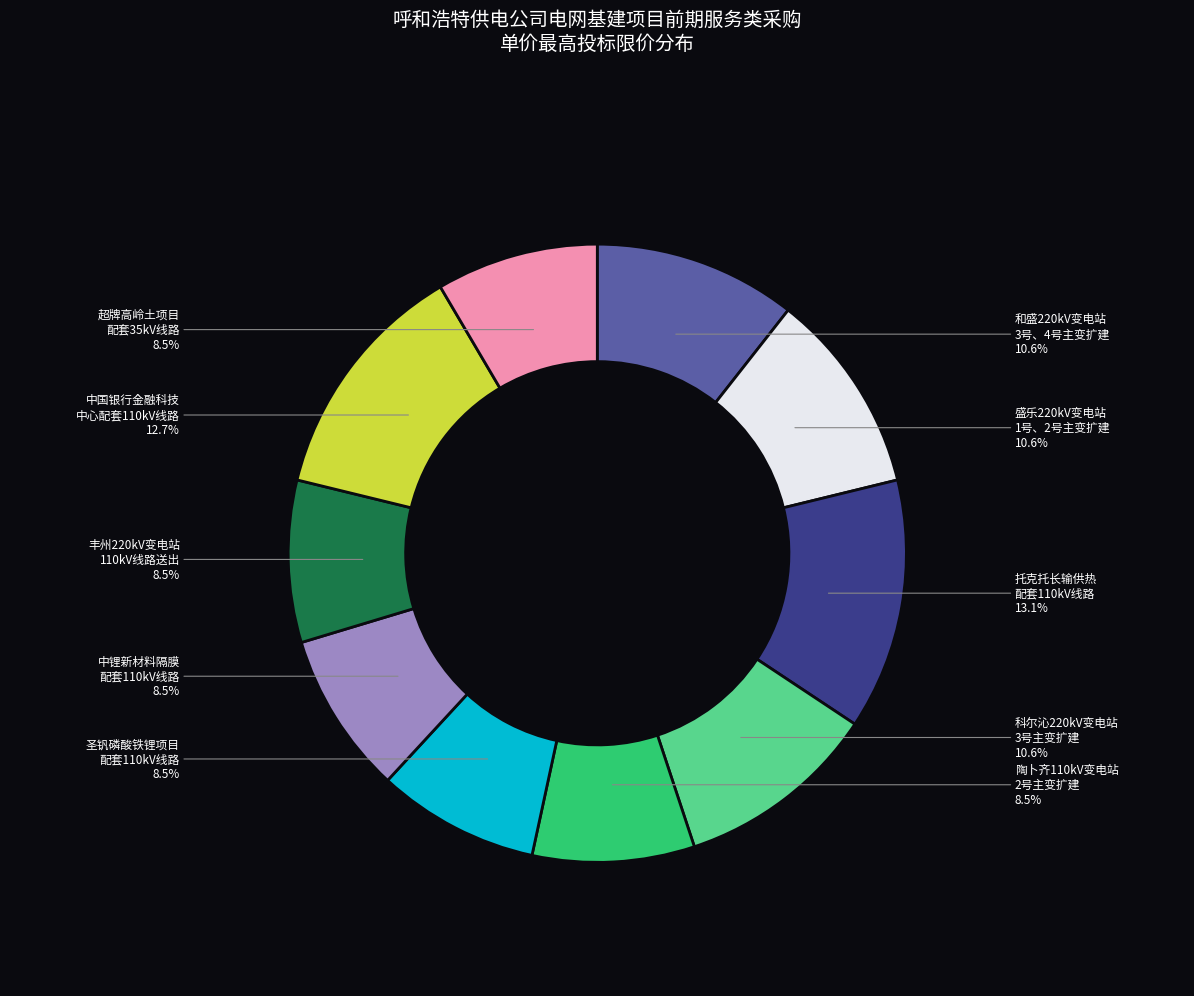

Does any single category account for the majority?

No